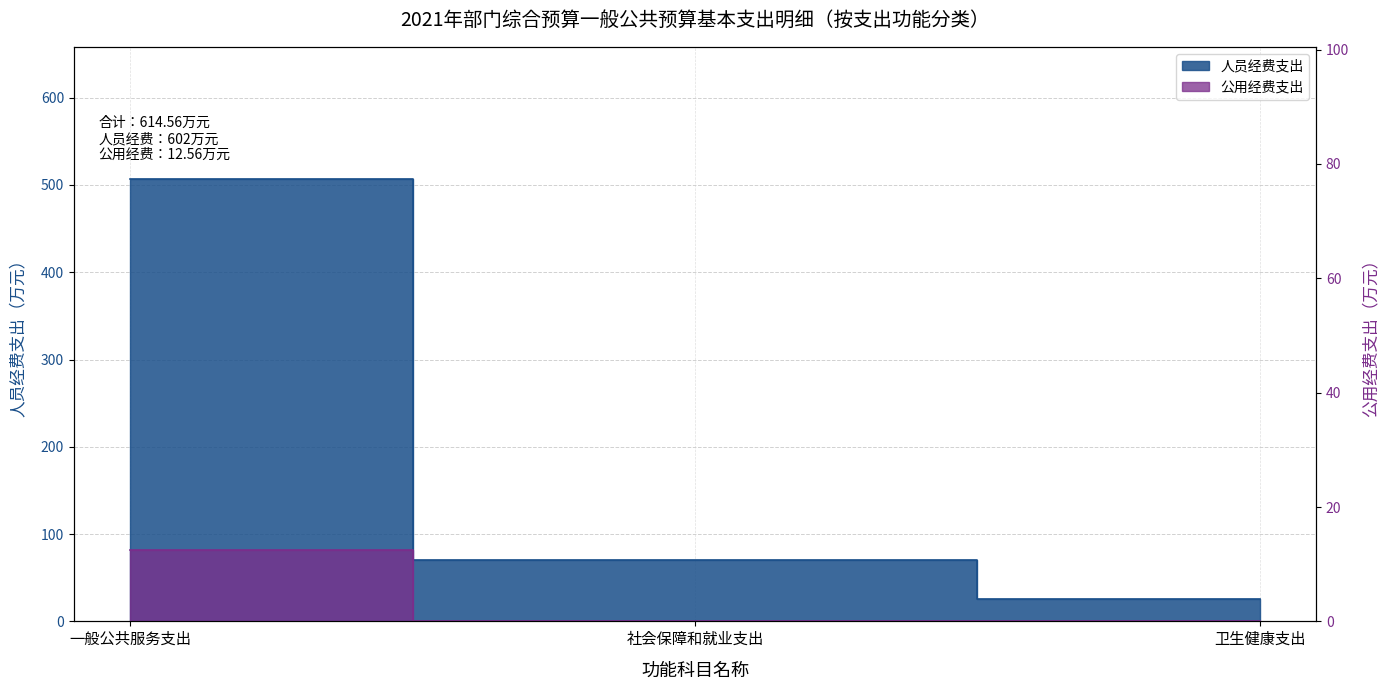

The 公用经费支出 series shows 0.0 at 社会保障和就业支出. True or false?

True